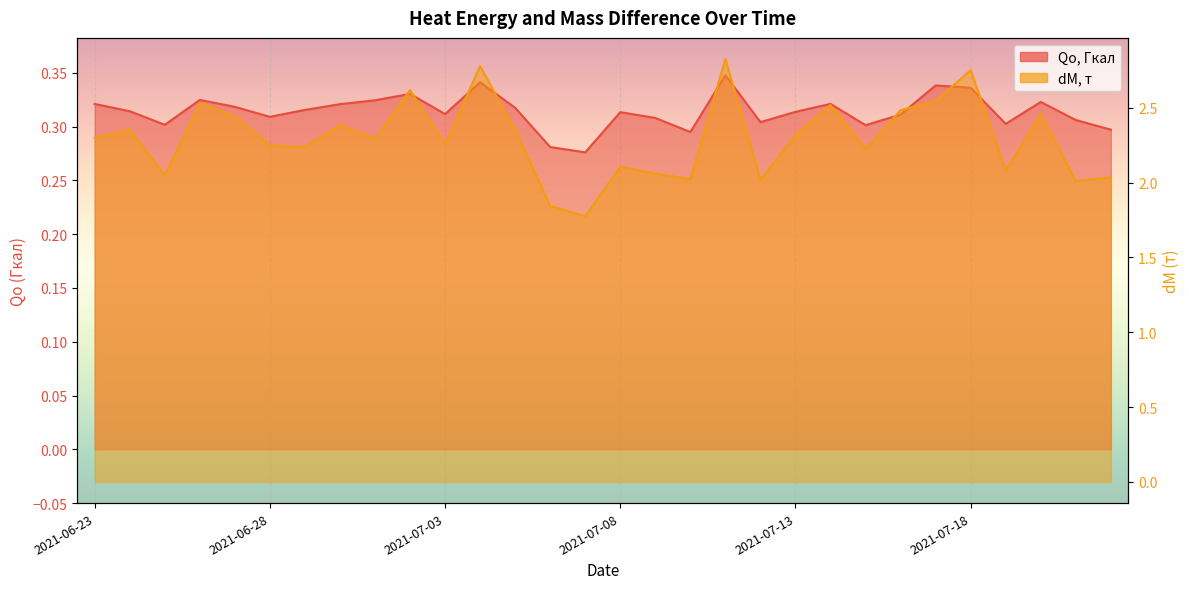

Which series has the largest range (max minus min)?

dM, т